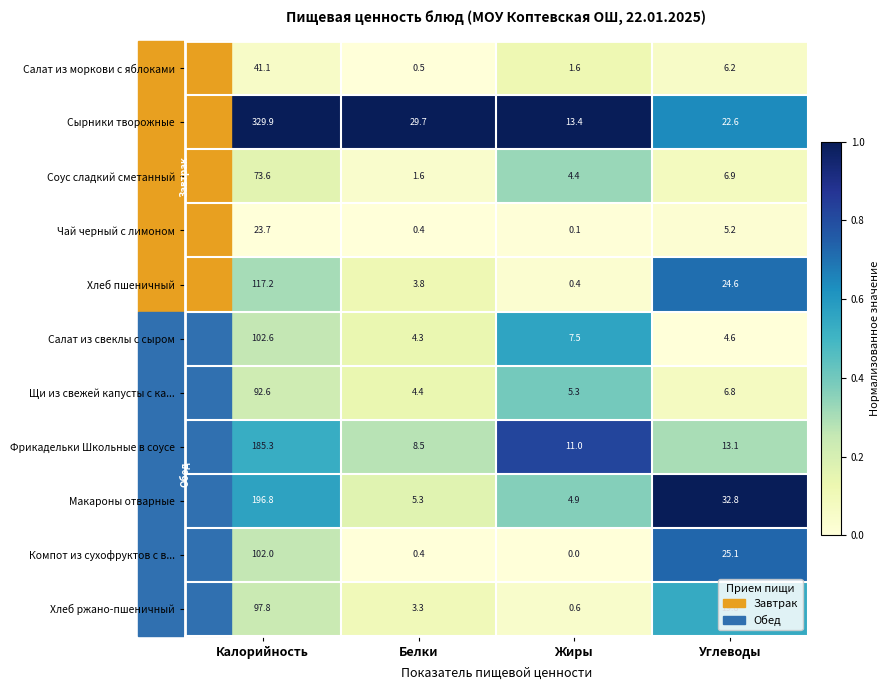

Rank the series by their maximum value, from highest to lowest.

Сырники творожные, Макароны отварные, Фрикадельки Школьные в соусе, Хлеб пшеничный, Салат из свеклы с сыром, Компот из сухофруктов с в..., Хлеб ржано-пшеничный, Щи из свежей капусты с ка..., Соус сладкий сметанный, Салат из моркови с яблоками, Чай черный с лимоном